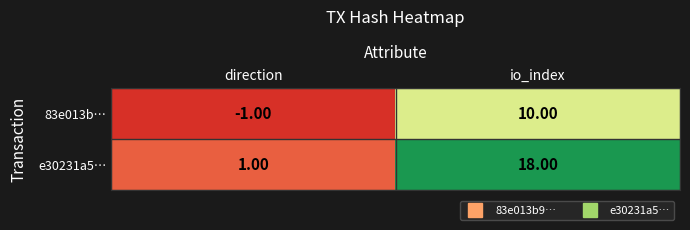

At io_index, list the series in order from largest to smallest.

e30231a5…, 83e013b…